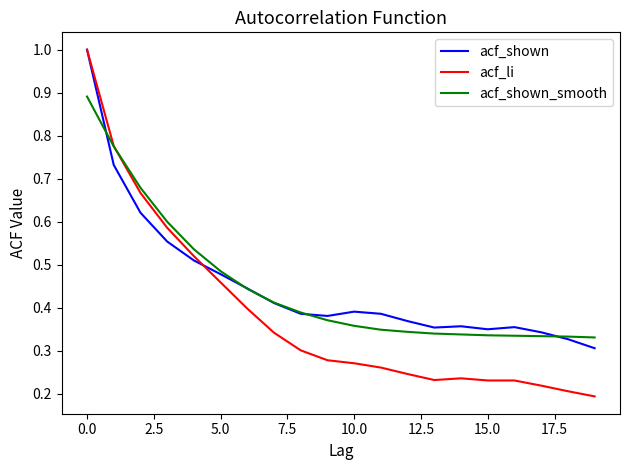

Which series has the largest range (max minus min)?

acf_li